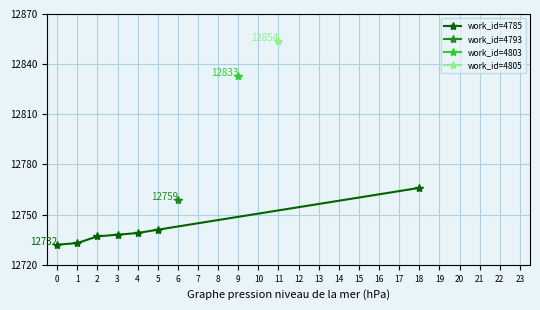

True or false: work_id=4785 has a value of 4364 at 18.

False